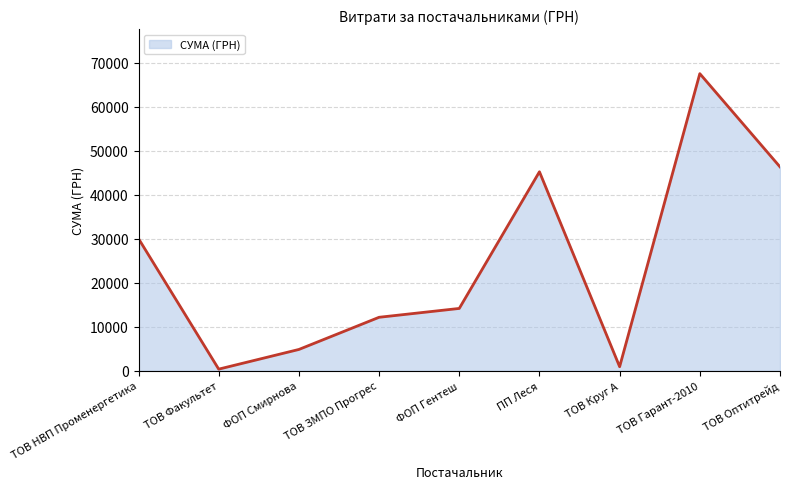

True or false: there are more than 1 points higher than both neighbors.

True